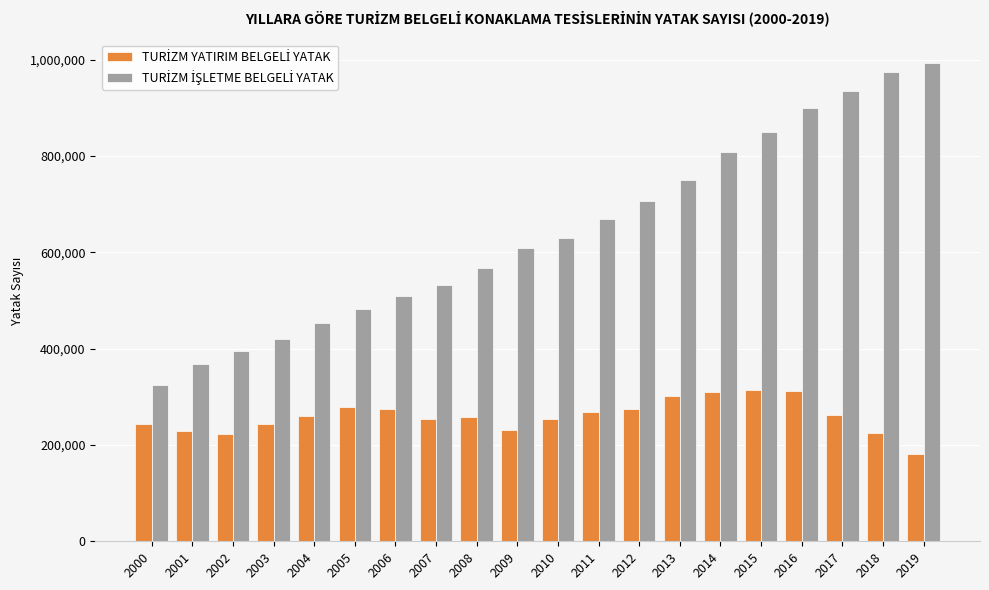

At how many categories does at least one series exceed 201356?

20